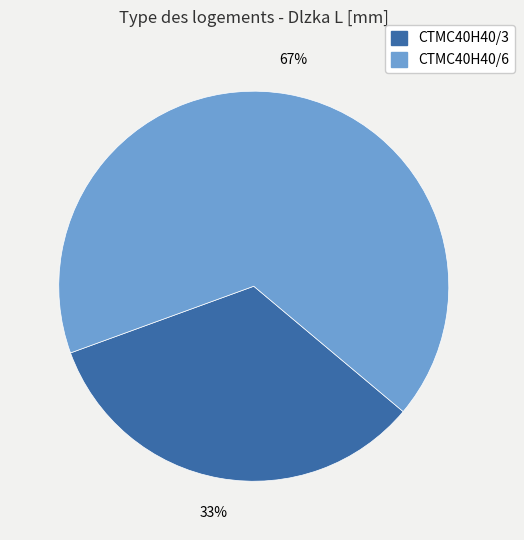

Does CTMC40H40/6 represent more than half of the total?

Yes